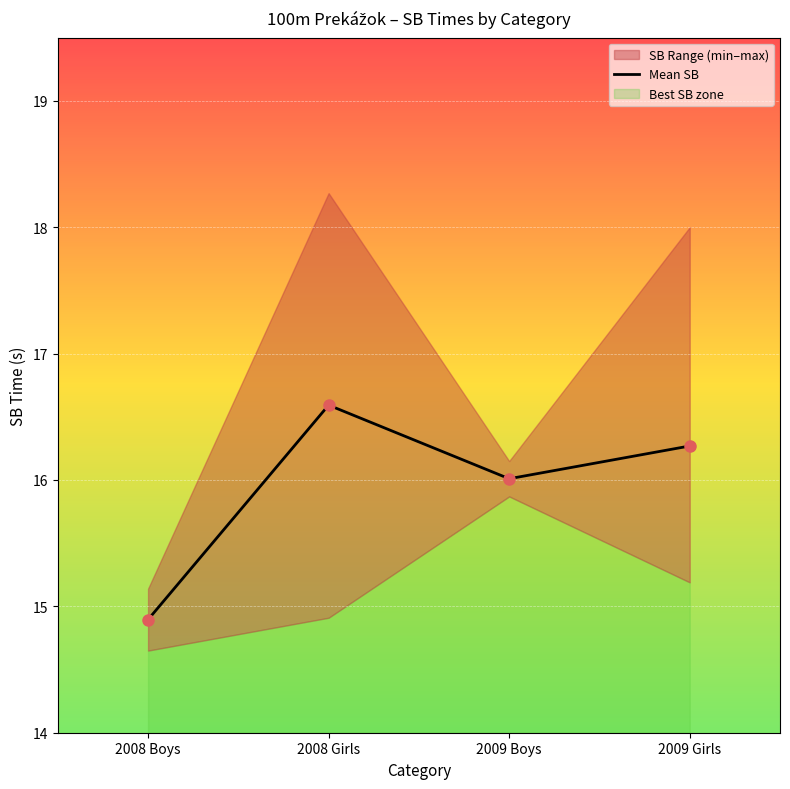

Is it true that the value at 2008 Boys is 23.3?

False